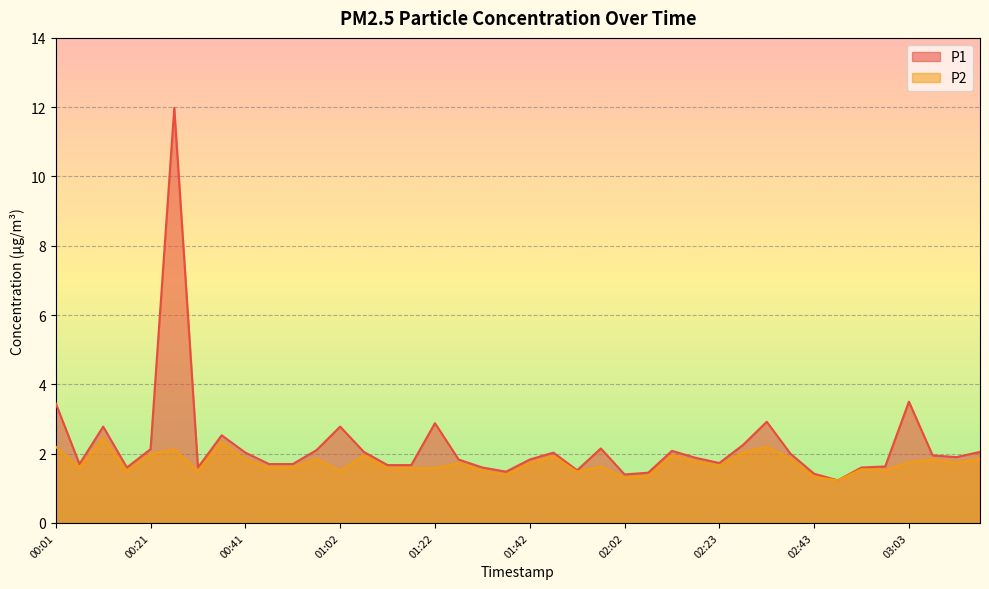

What position from the right is 01:57?

17